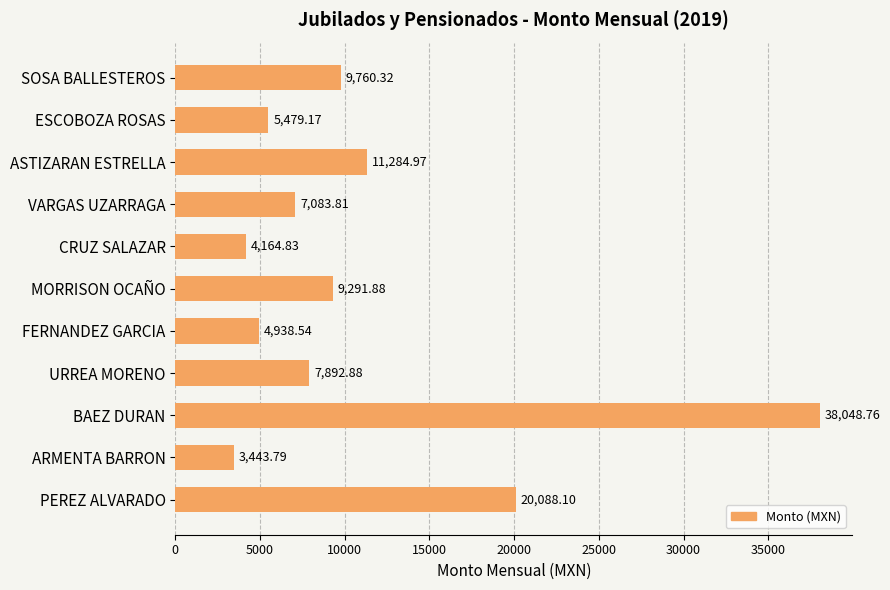

What is the smallest value displayed?

3443.8